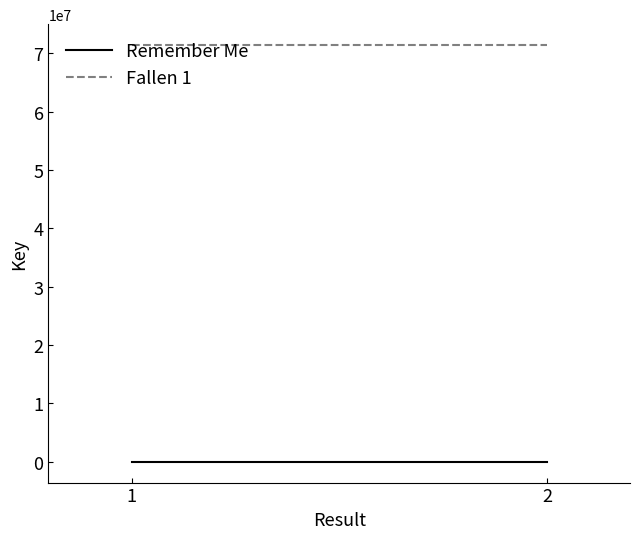

The Fallen 1 series shows 93648309 at 1. True or false?

False